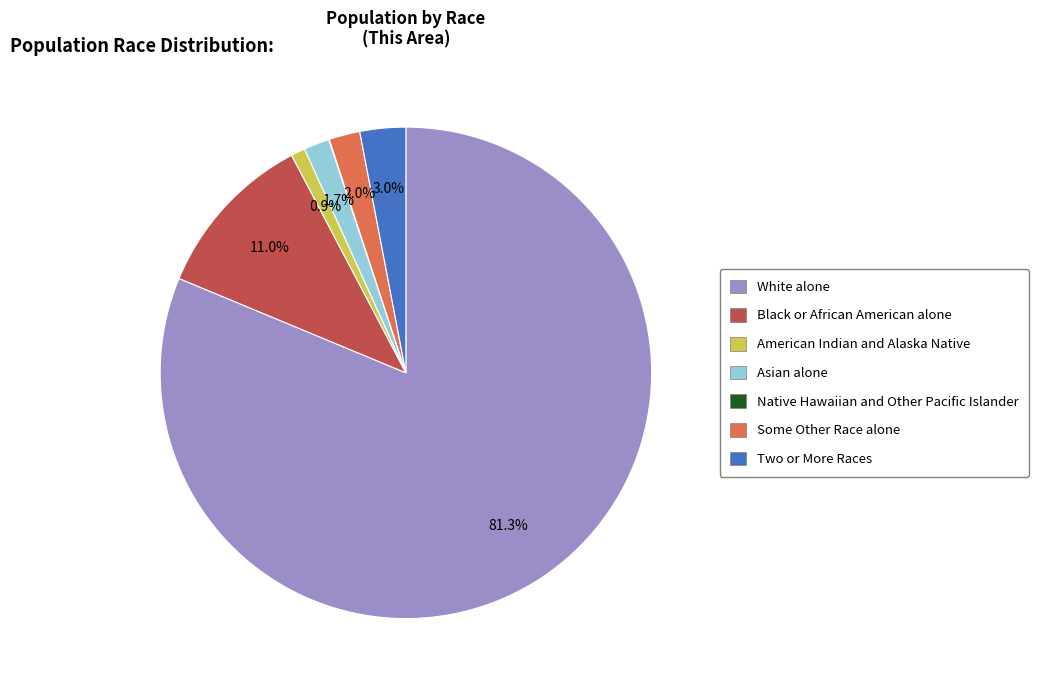

Which has a higher value, American Indian and Alaska Native or White alone?

White alone